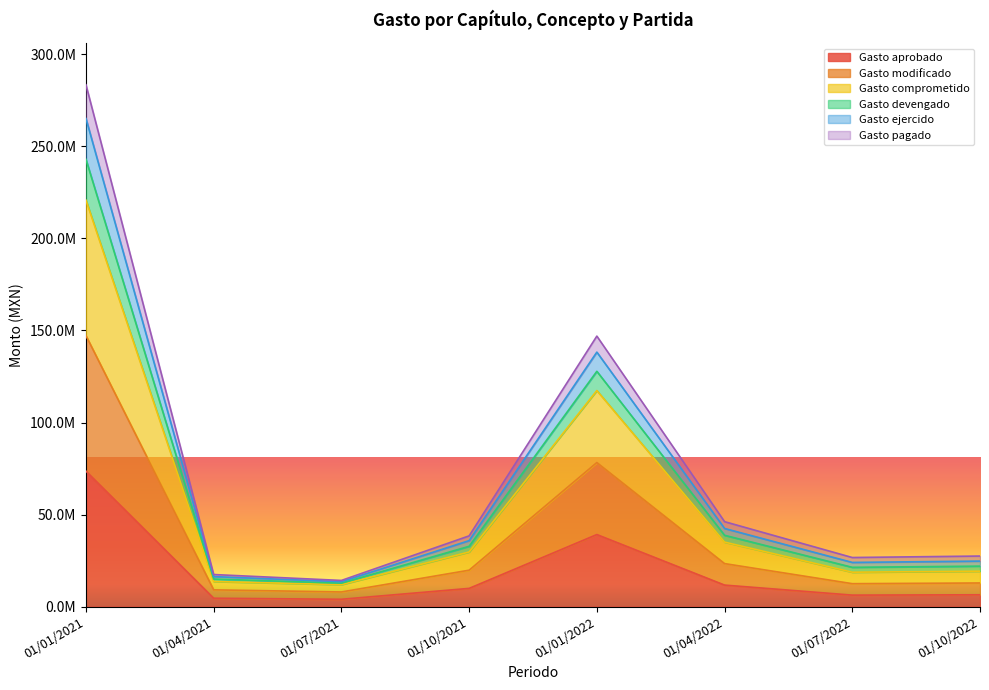

What is the label of the 8th point from the left?

01/10/2022